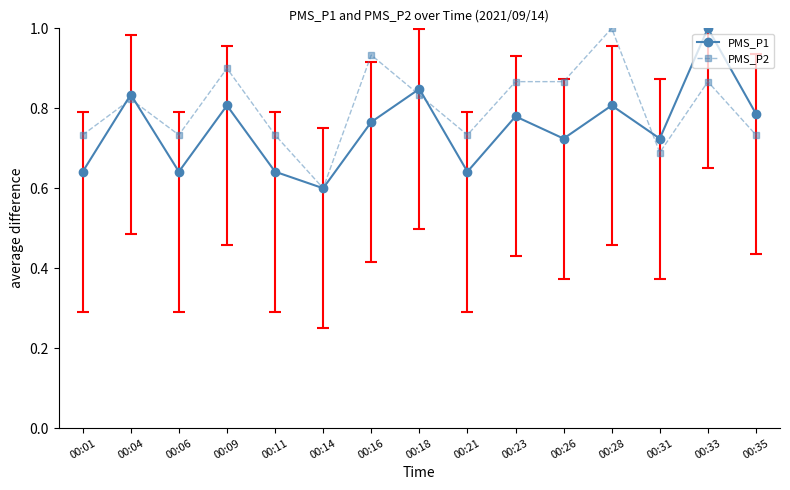

At which label is PMS_P1 closest to 0?

00:14